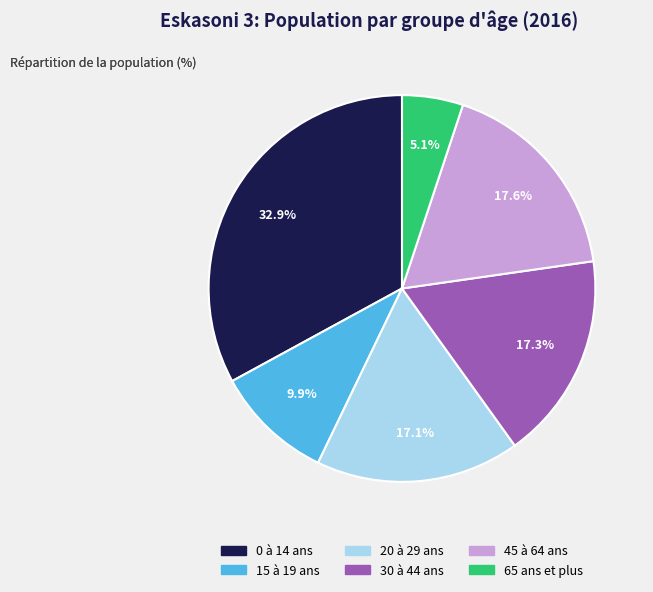

Does any single category account for the majority?

No